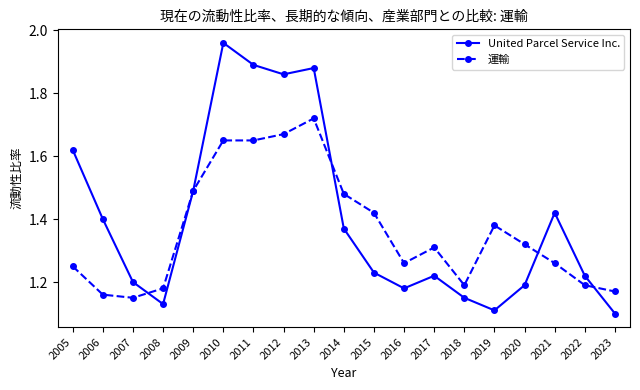

True or false: United Parcel Service Inc. has a value of 0.4 at 2019.

False